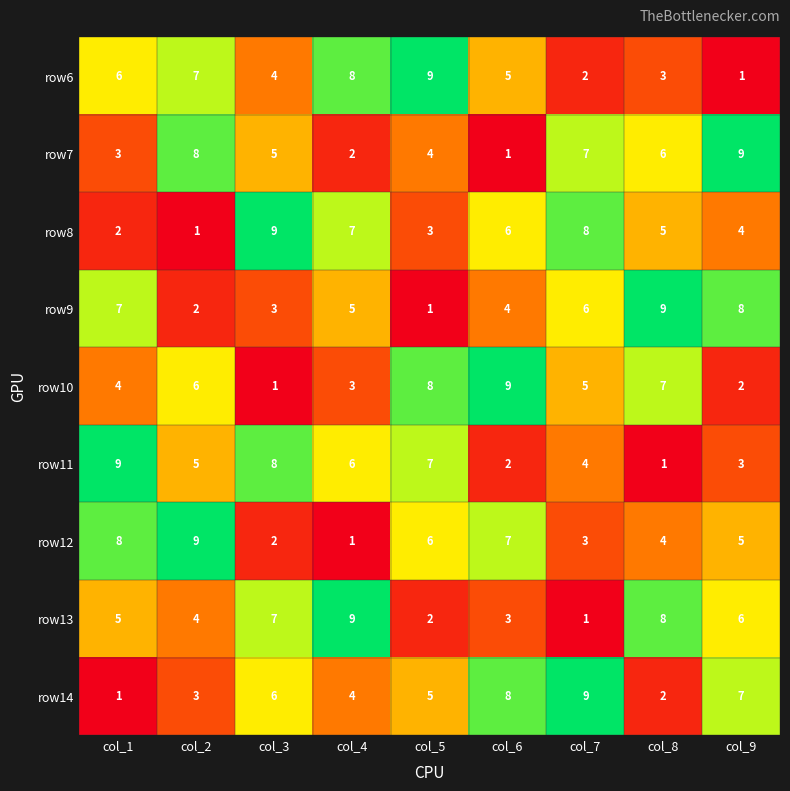

What is the approximate value of row10 at col_6?

9